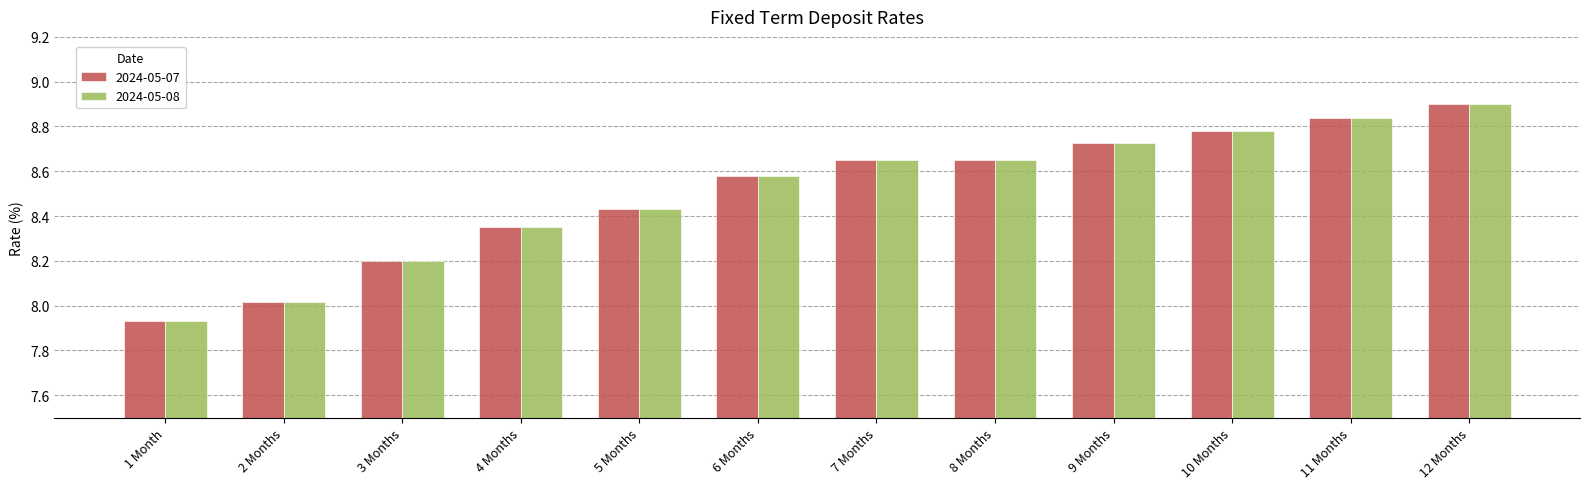

At which category is the sum across all series the highest?

12 Months